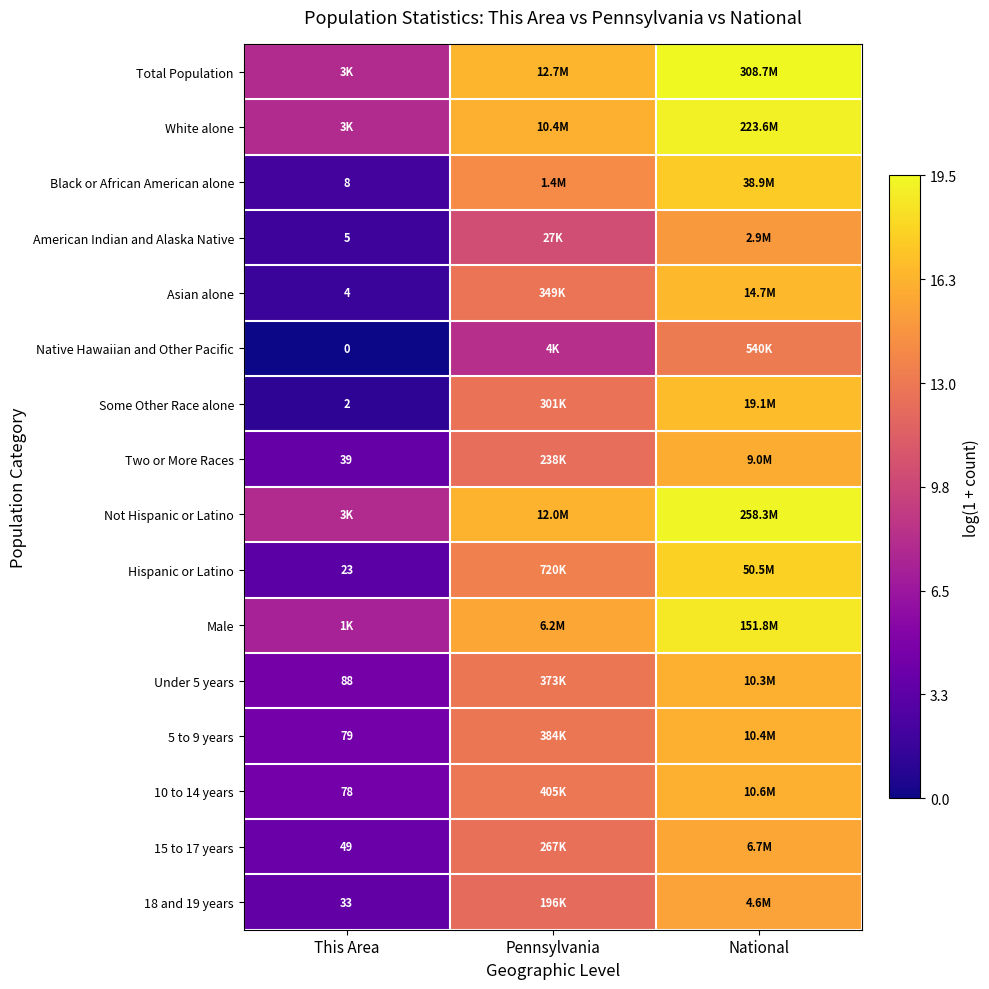

Is it true that Asian alone equals 8.8 at Pennsylvania?

False